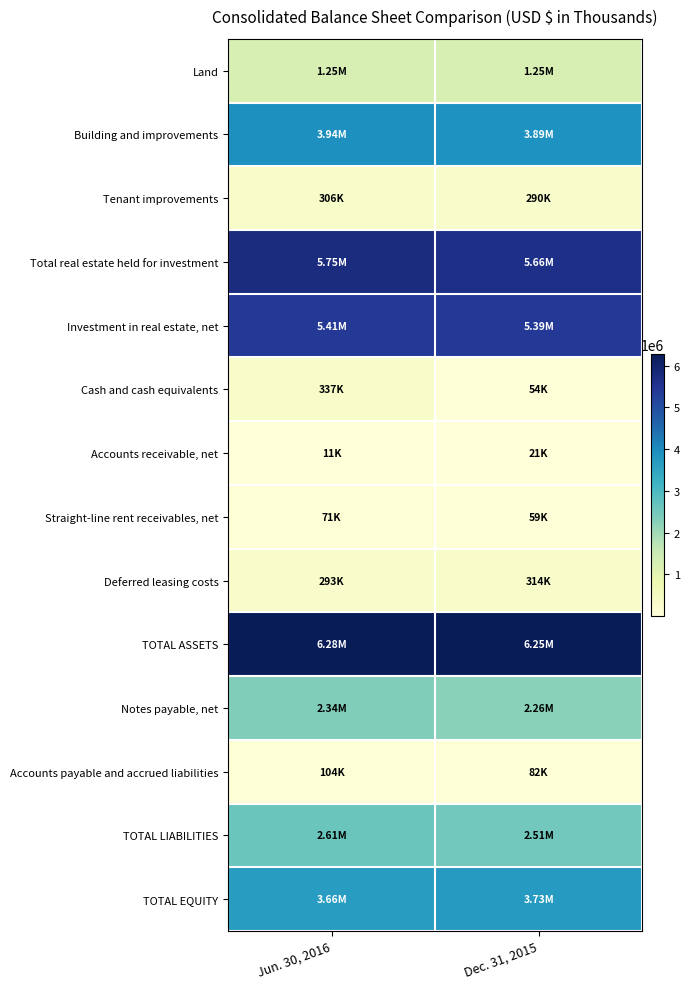

Which series has the largest total across all categories?

TOTAL ASSETS